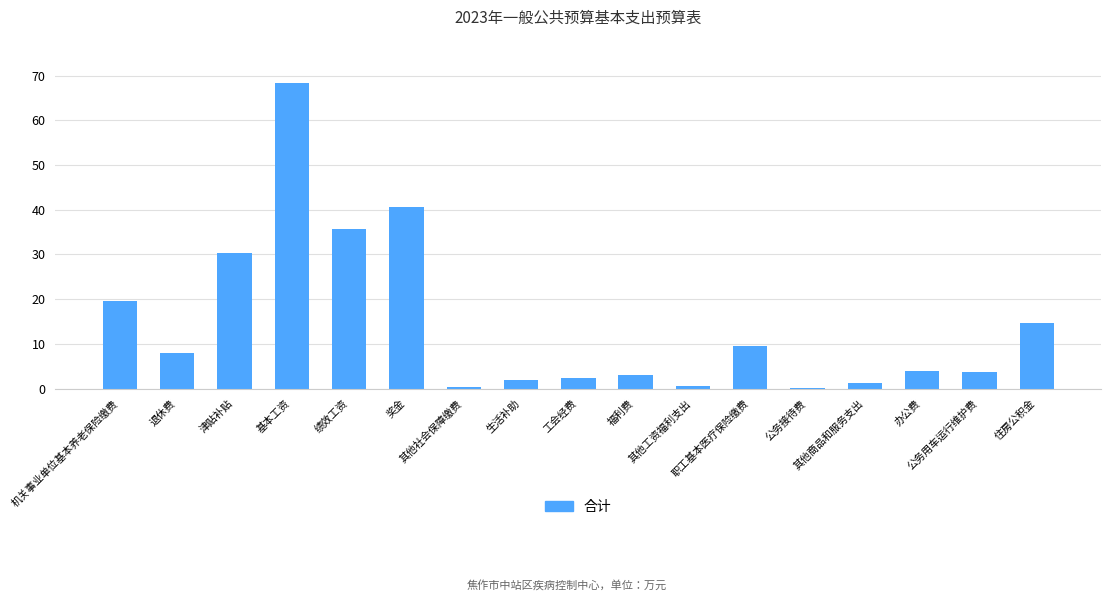

How many data points does each series have?

17